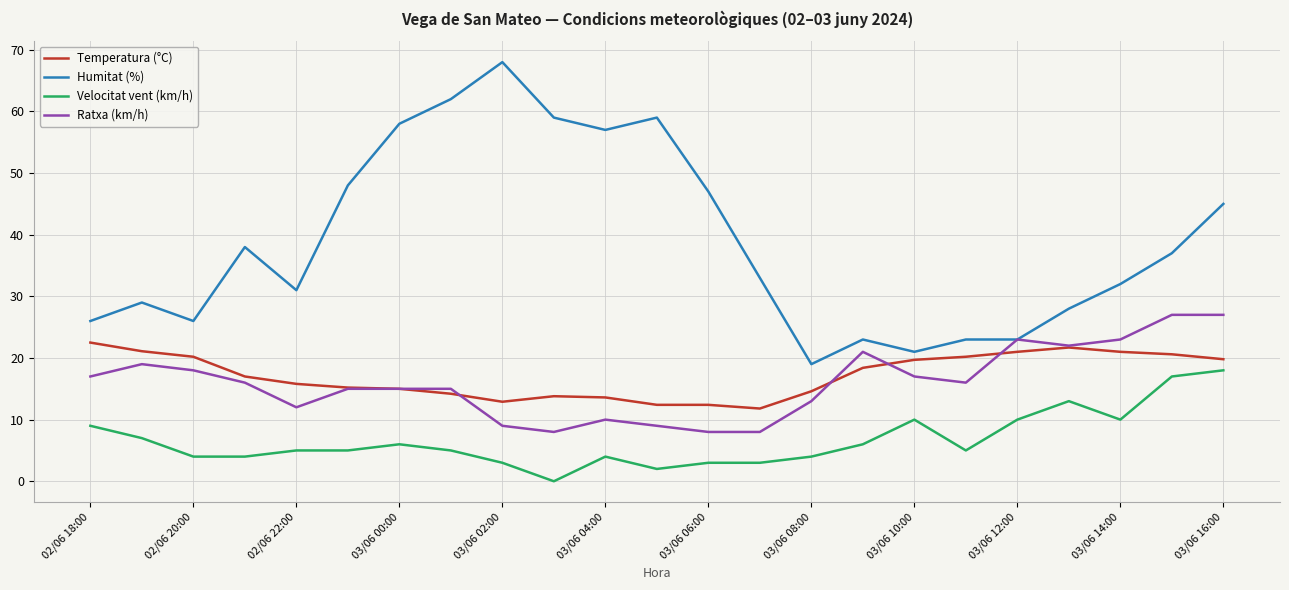

Which series has the largest total across all categories?

Humitat (%)